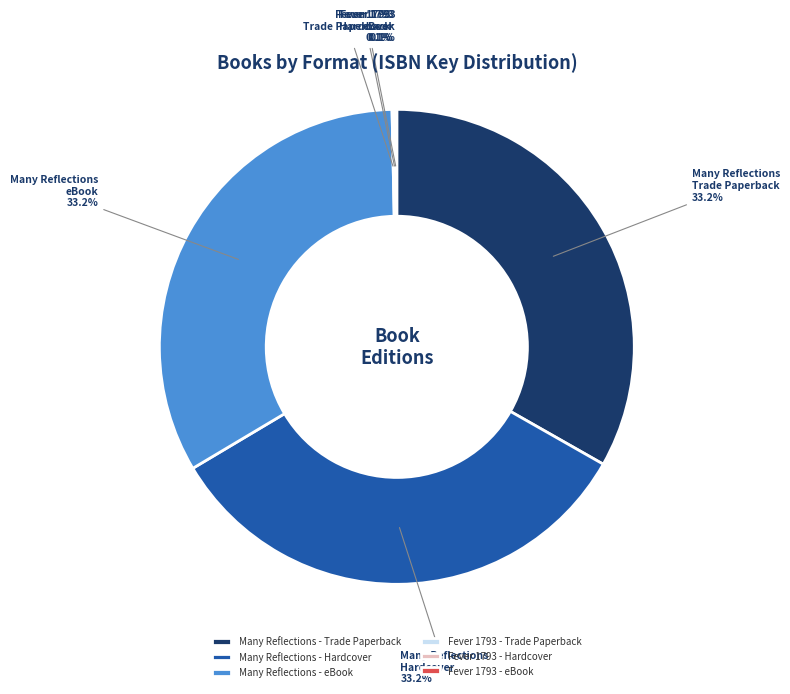

What is the total percentage of Many Reflections - eBook and Many Reflections - Hardcover?

66.5%